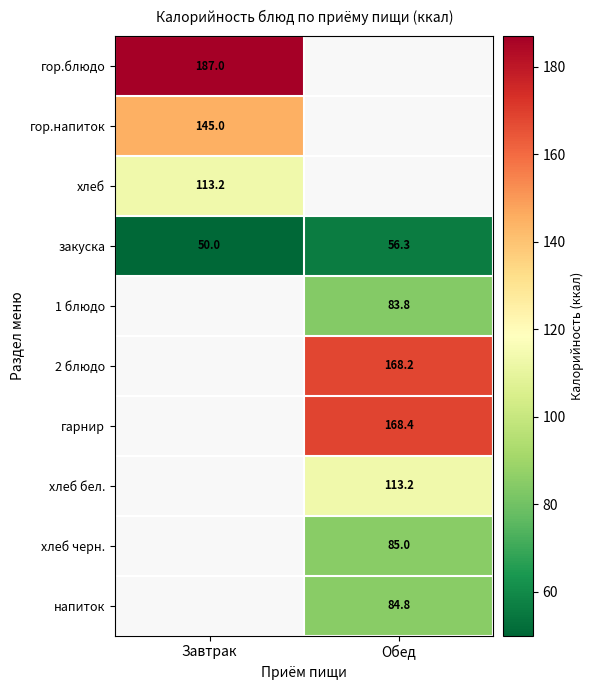

At which label does закуска first exceed 56?

Обед